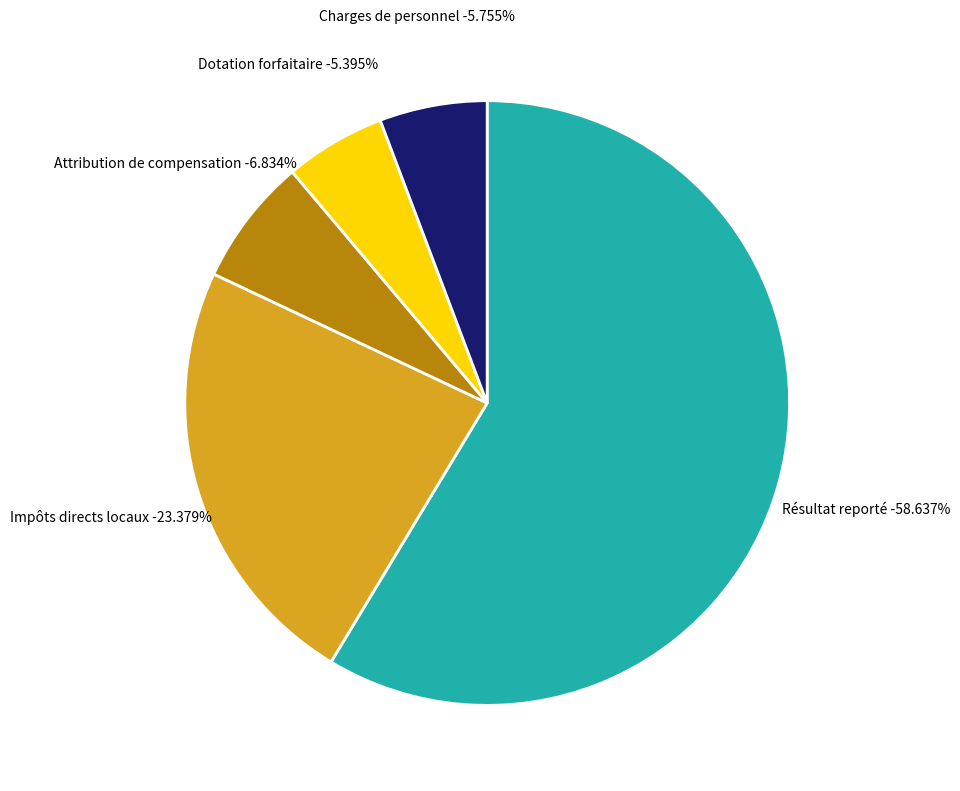

The Dotation forfaitaire slice represents 1% of the pie. True or false?

False